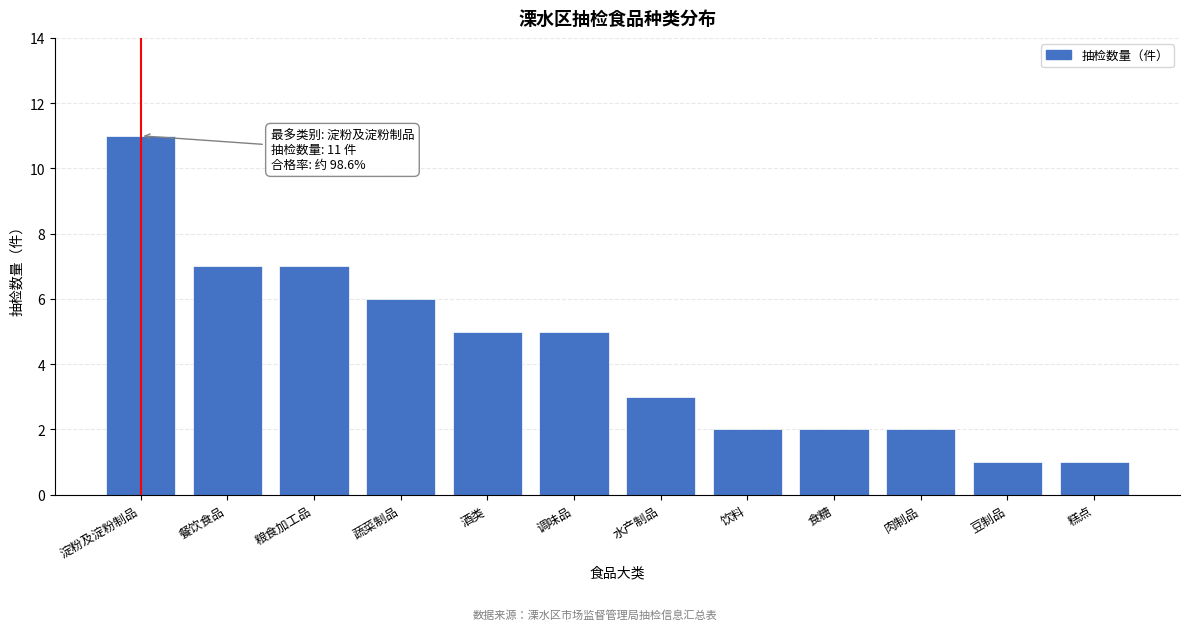

Reading right to left, transcribe all the data shown in this chart.

糕点=1	豆制品=1	肉制品=2	食糖=2	饮料=2	水产制品=3	调味品=5	酒类=5	蔬菜制品=6	粮食加工品=7	餐饮食品=7	淀粉及淀粉制品=11